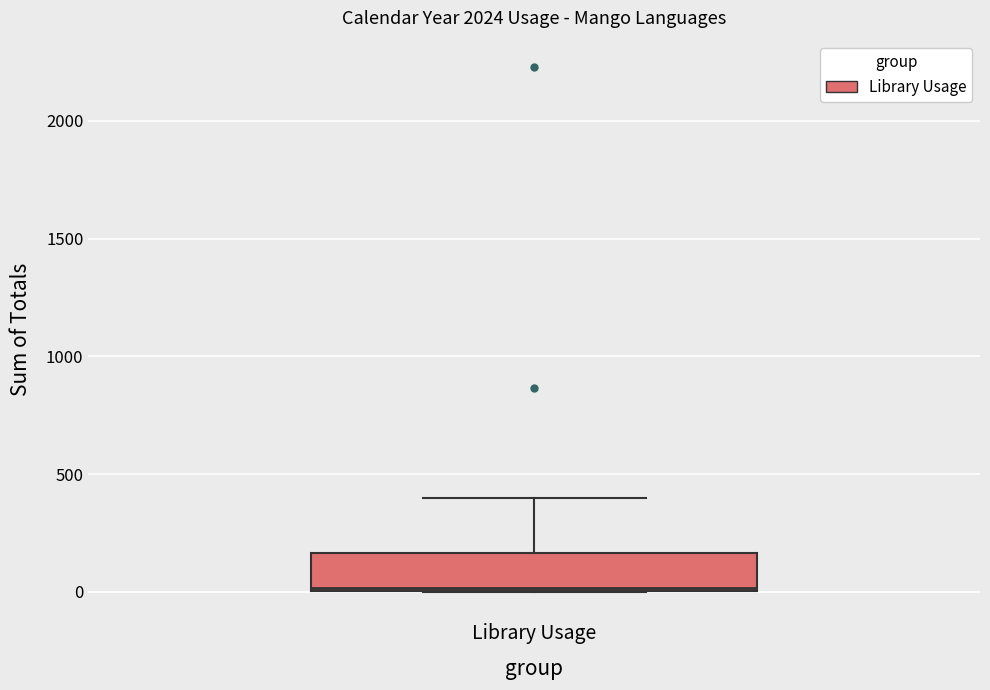

Transcribe this box plot: give where the median line is, the range the box spans, and where the two whiskers end, as read against the y-axis. The values are not printed on the chart, so give them approximately, as read against the axis.

median 0, box 0 to 150, whiskers 0 to 400